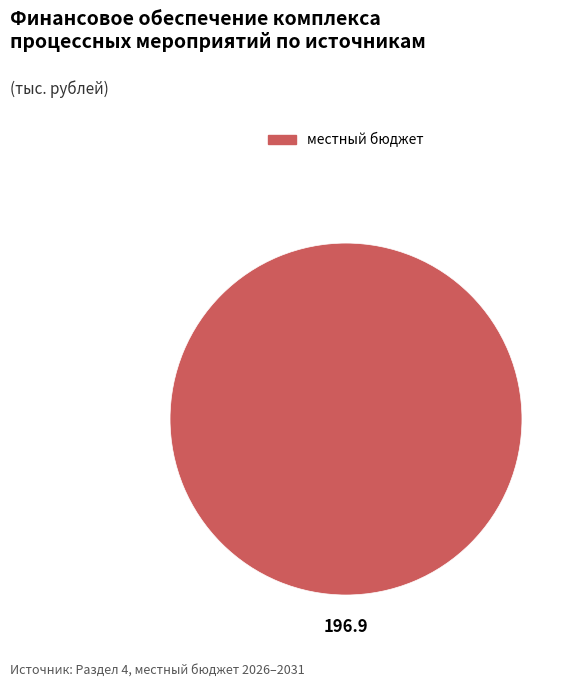

Does any single category account for the majority?

Yes